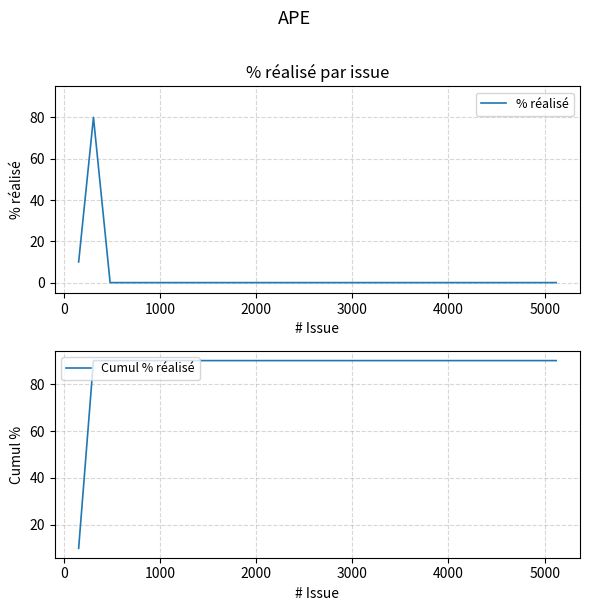

What is the maximum value for % réalisé?

80